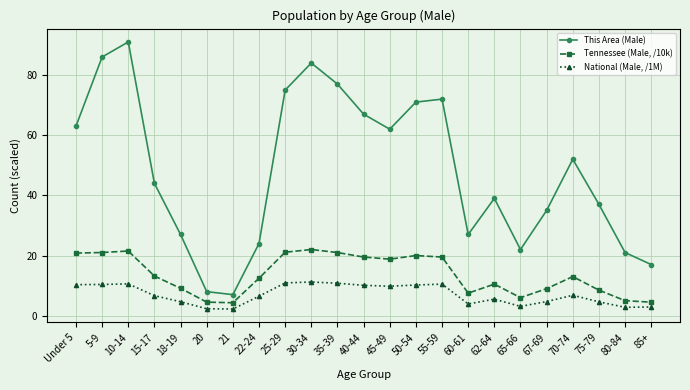

At which category does This Area (Male) reach its first local peak?

10-14